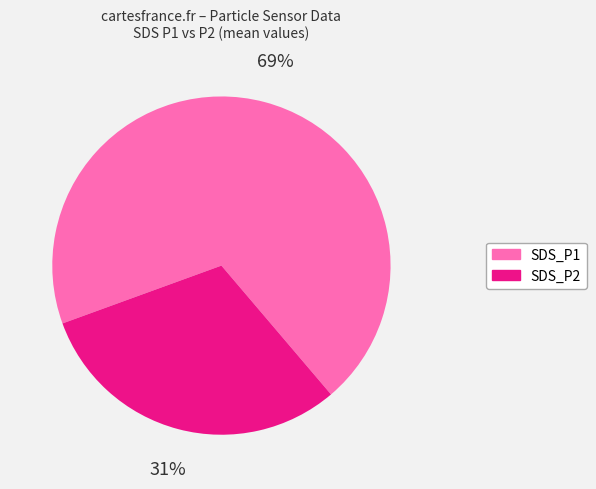

What is the ratio of the value at SDS_P1 to the value at SDS_P2?

2.3